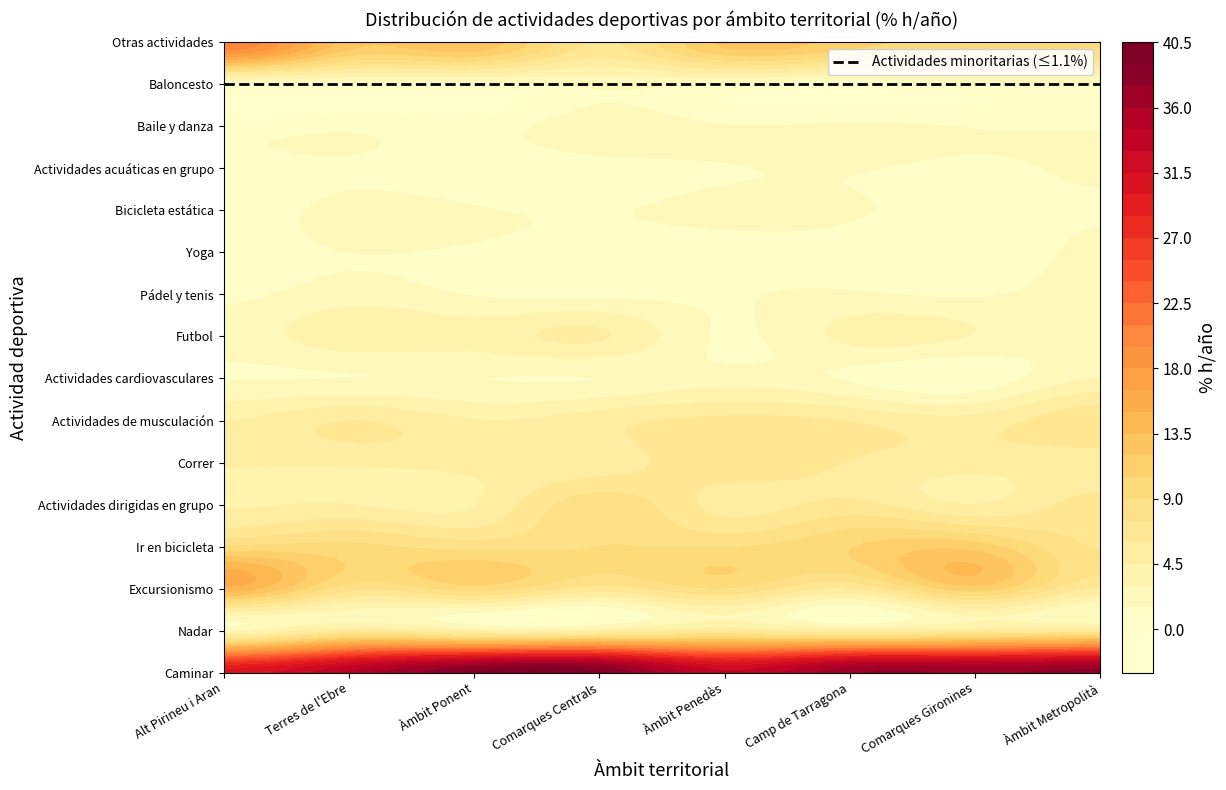

What is the average value of the Yoga series?

1.1